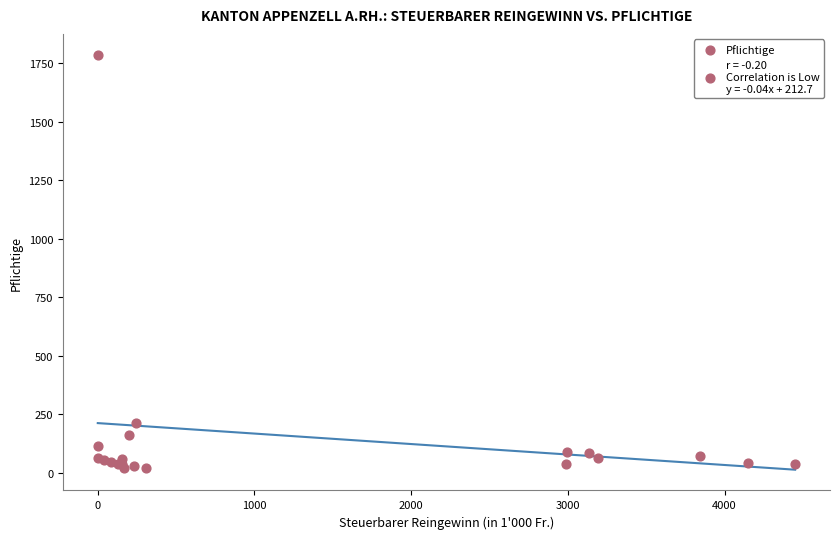

What Y value in the scatter plot is closest to 904?

215